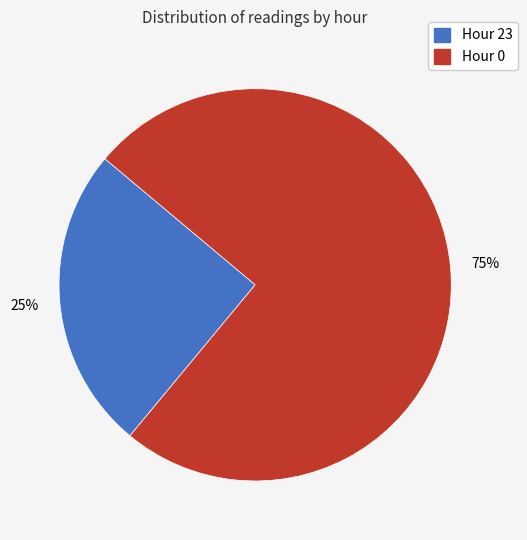

Is the sum of Hour 0 and Hour 23 greater than half?

Yes